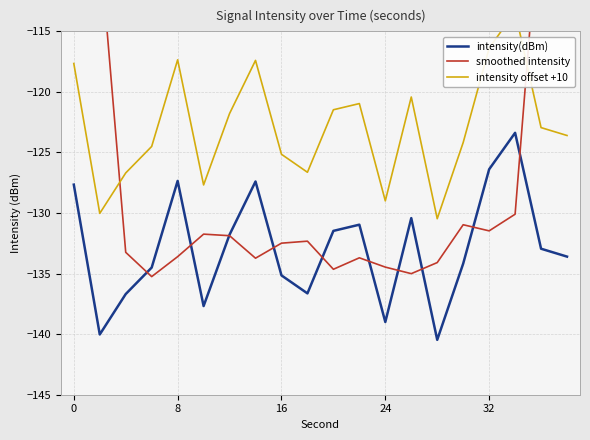

List the series in order of their overall mean, highest first.

intensity offset +10, smoothed intensity, intensity(dBm)